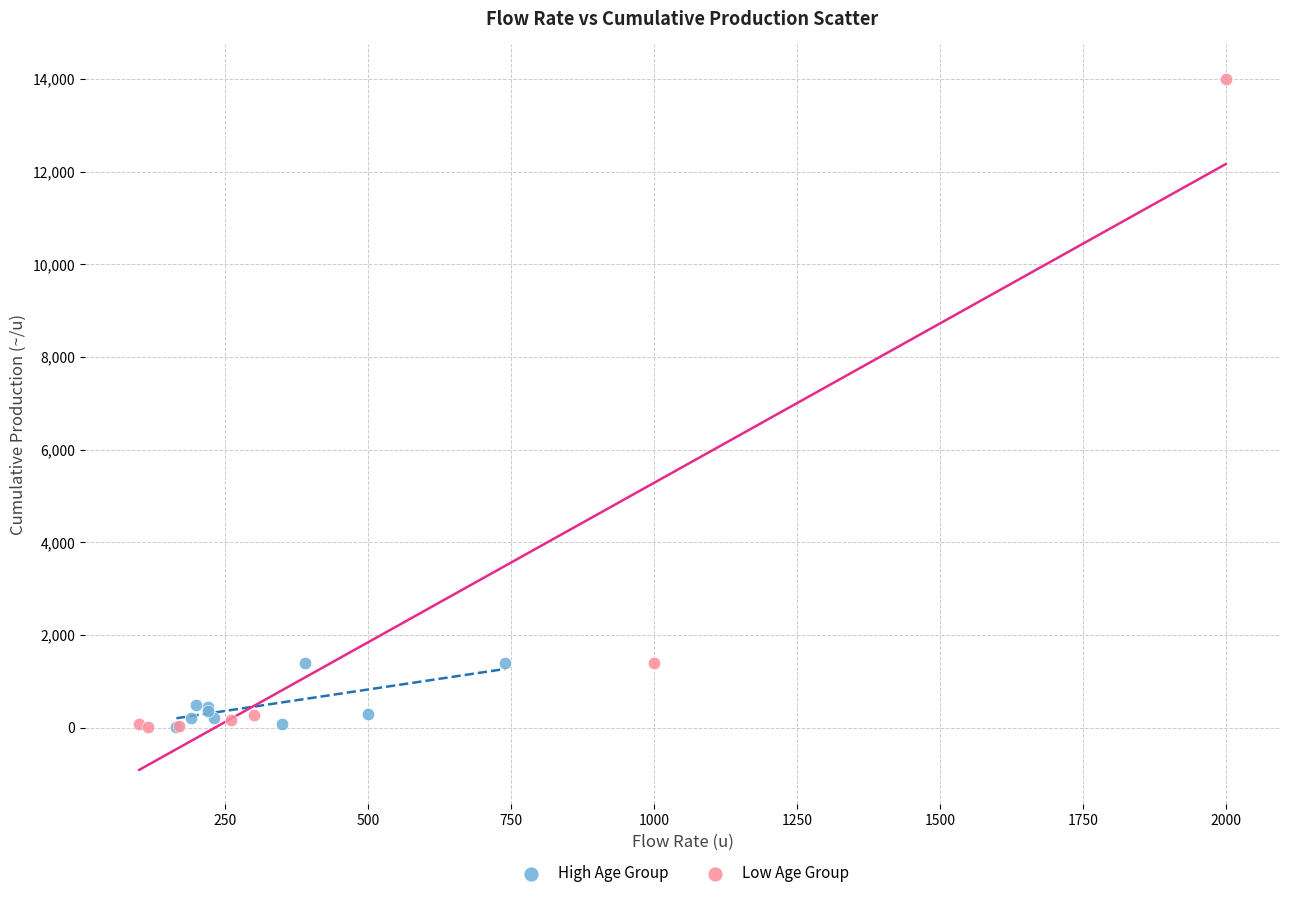

Which series reaches the maximum Y coordinate?

Low Age Group